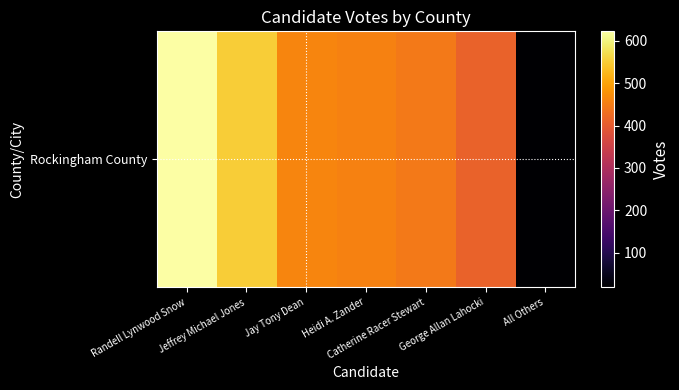

Reading left to right, transcribe all the data shown in this chart.

Randell Lynwood Snow=622	Jeffrey Michael Jones=550	Jay Tony Dean=460	Heidi A. Zander=455	Catherine Racer Stewart=445	George Allan Lahocki=411	All Others=19